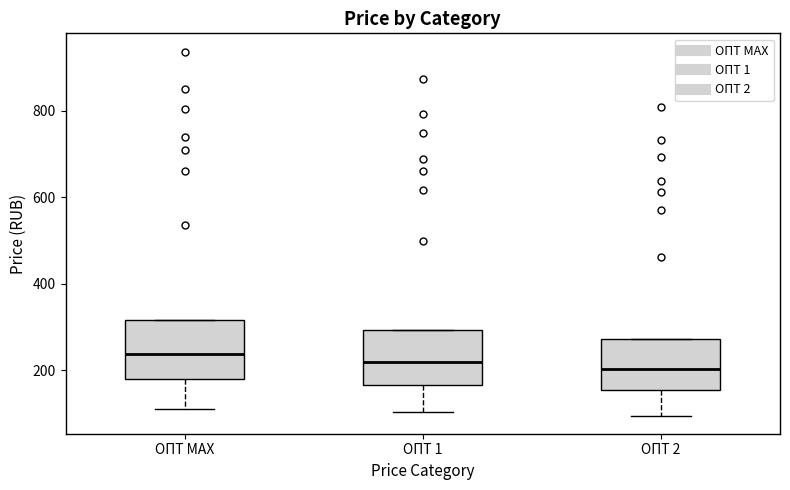

Where does the median line of the box for ОПТ МАХ sit on the y-axis? The values are not printed on the chart, so give them approximately, as read against the axis.

240